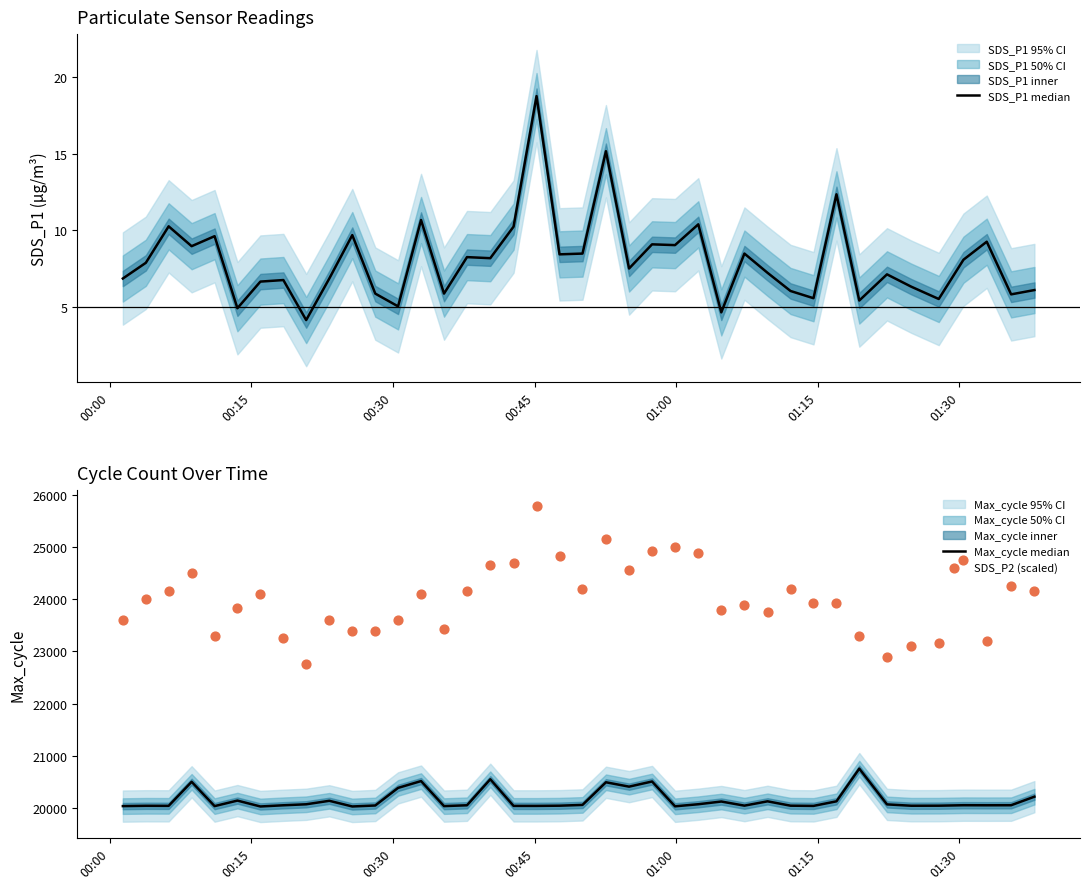

Which series has the widest spread of Y values?

SDS_P2 (scaled)